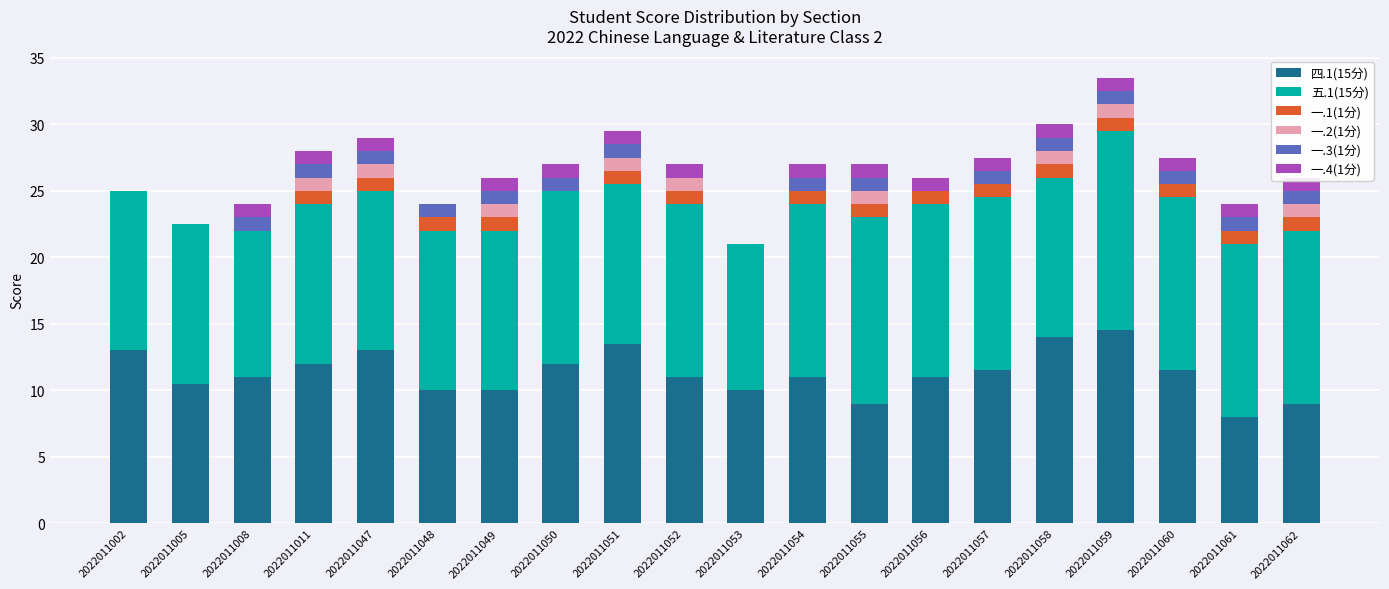

Which has a higher value, 2022011047 or 2022011008?

2022011047